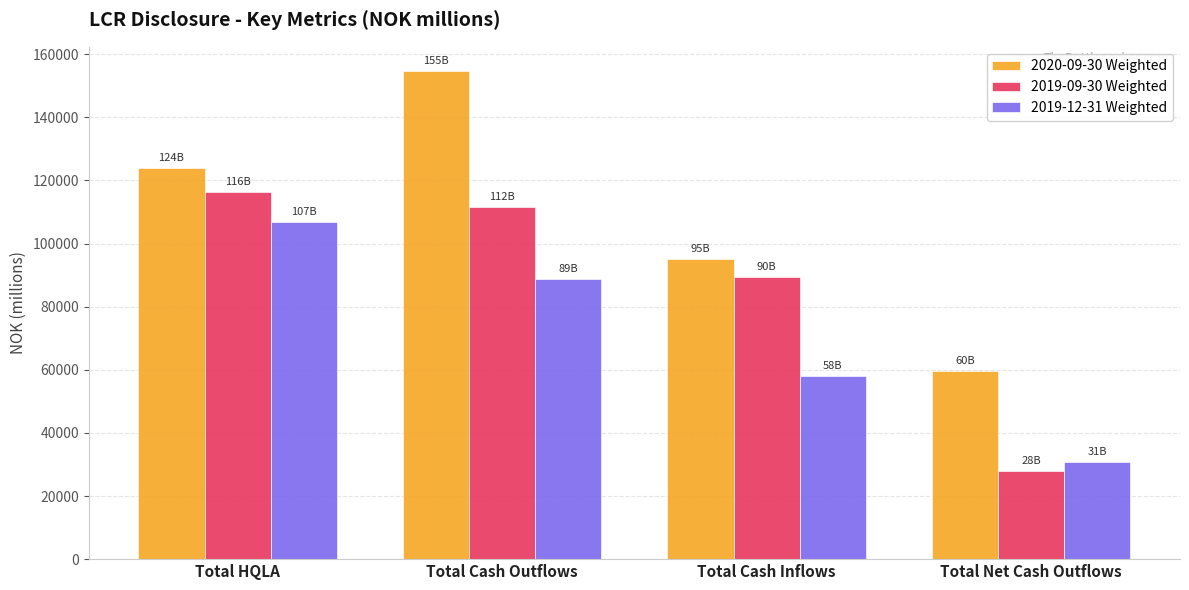

What is the sum of all 2019-09-30 Weighted values?

345489.0